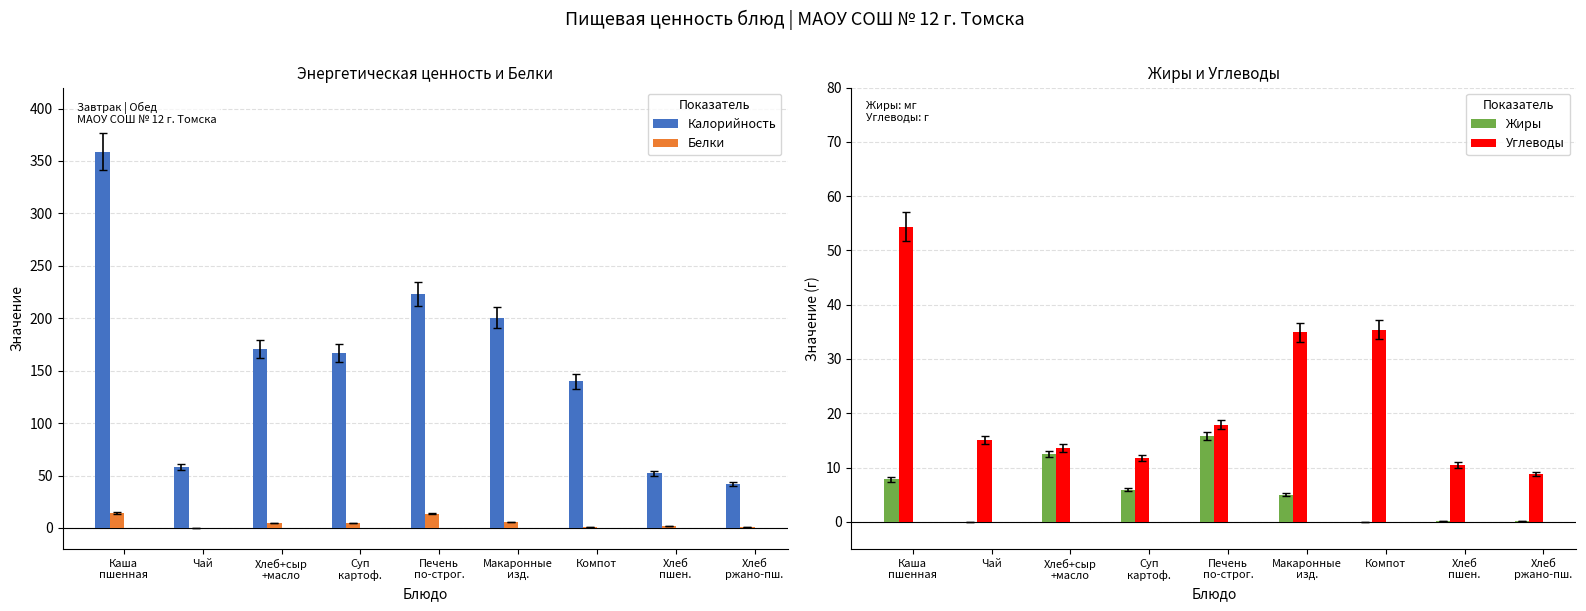

List the labels in order of Жиры value, smallest first.

Чай, Компот, Хлеб
пшен., Хлеб
ржано-пш., Макаронные
изд., Суп
картоф., Каша
пшенная, Хлеб+сыр
+масло, Печень
по-строг.